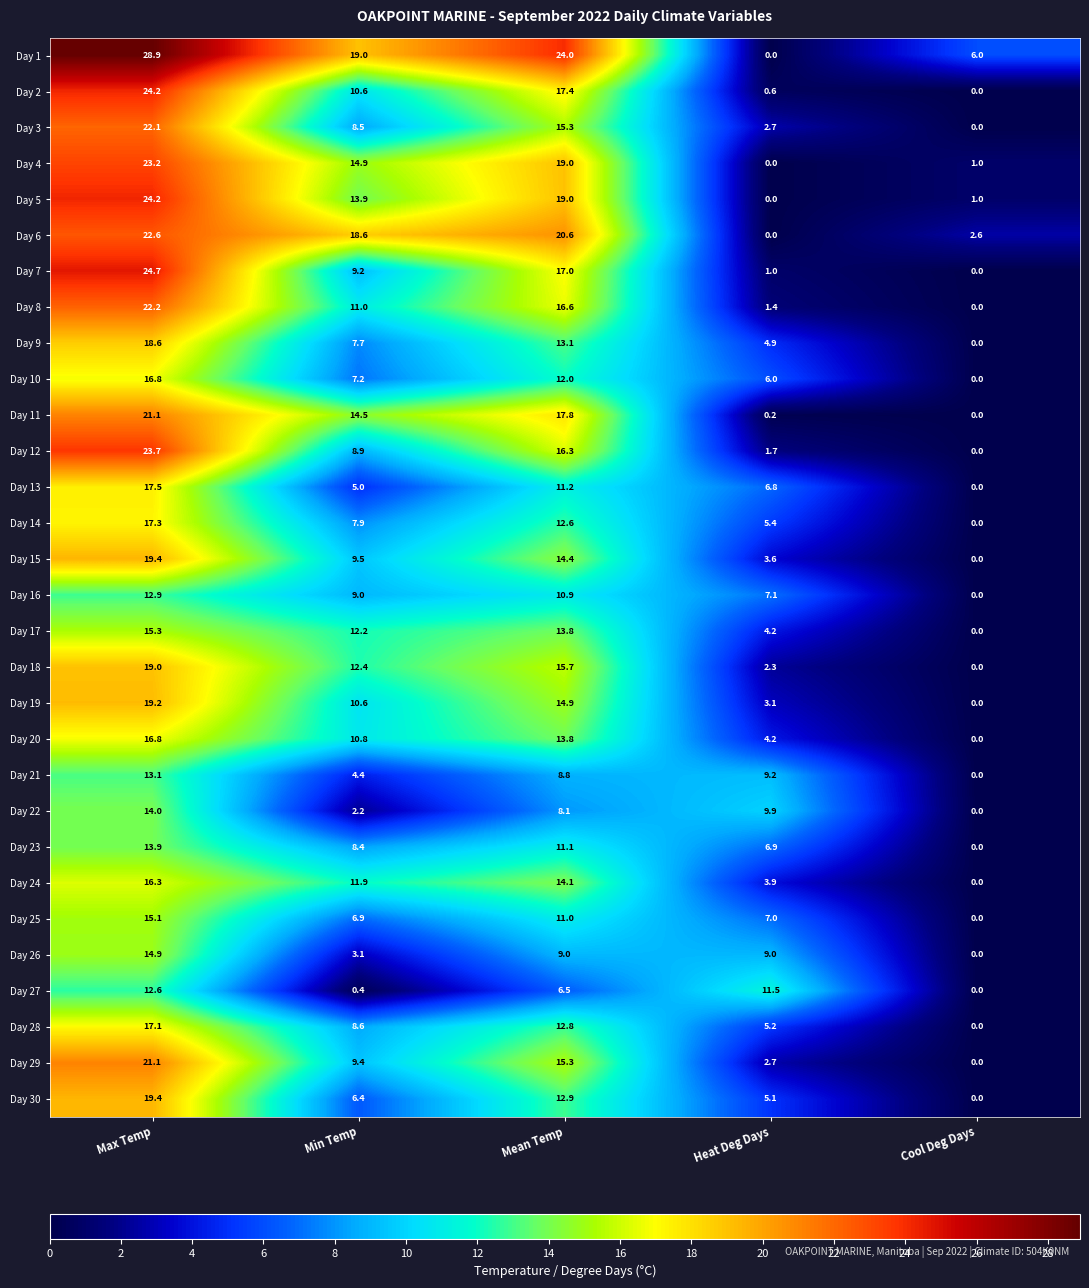

Between Min Temp and Cool Deg Days, which series saw the biggest shift?

Day 6